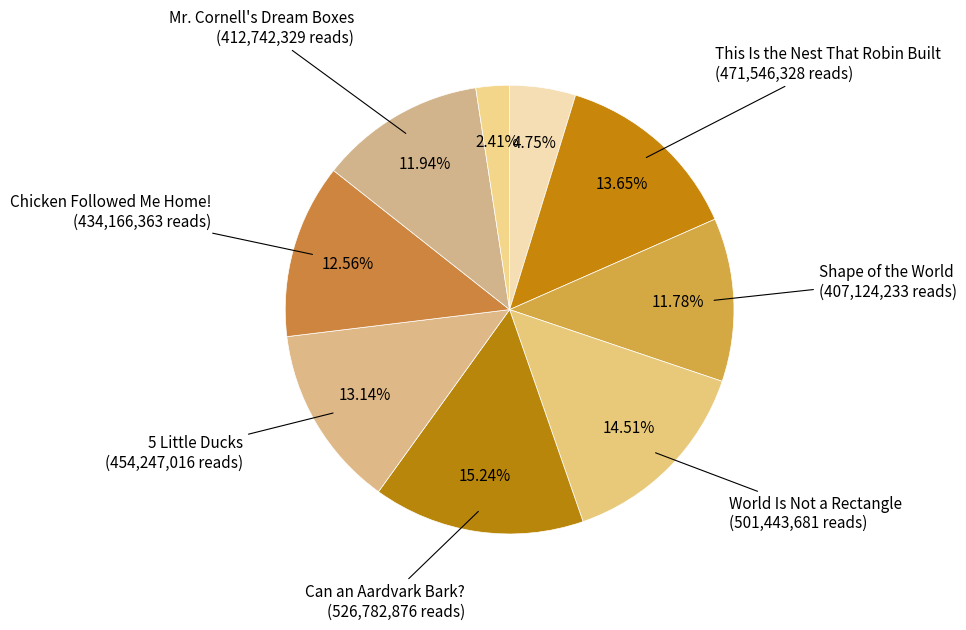

How many slices are in this pie chart?

9